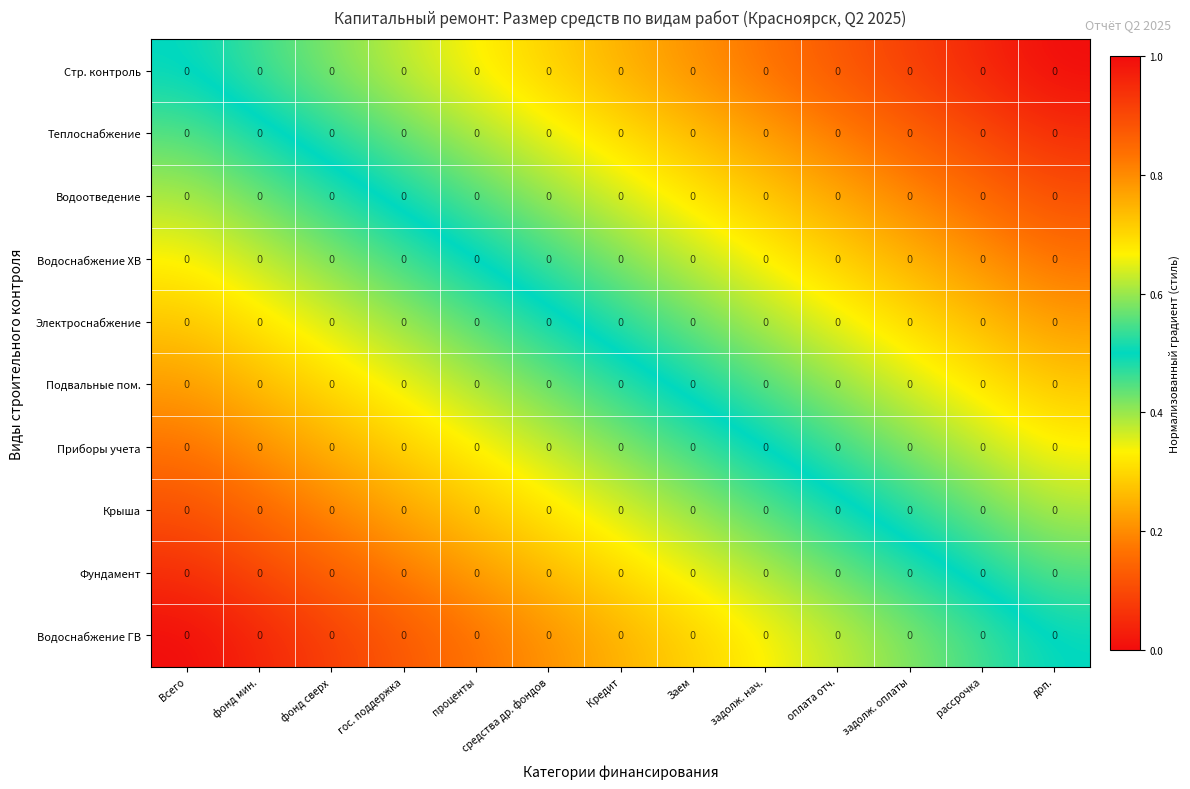

Rank the series at доп. from highest to lowest value.

Стр. контроль, Теплоснабжение, Водоотведение, Водоснабжение ХВ, Электроснабжение, Подвальные пом., Приборы учета, Крыша, Фундамент, Водоснабжение ГВ